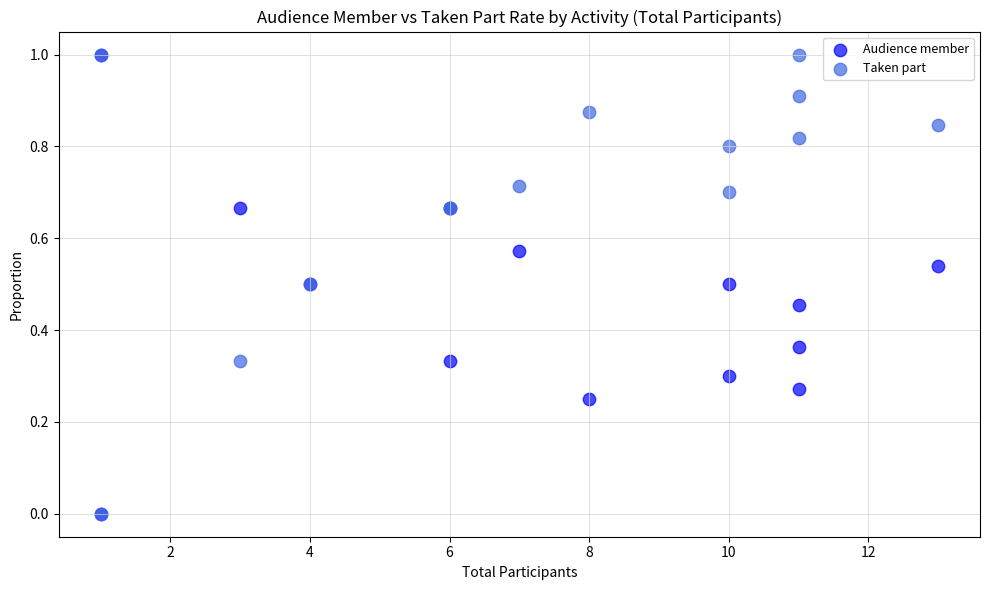

What are all the series names shown in the legend?

Audience member, Taken part